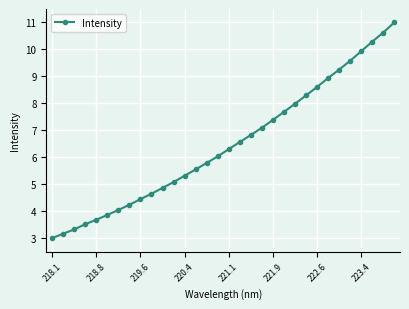

What is the difference between the second highest and minimum values?

7.6